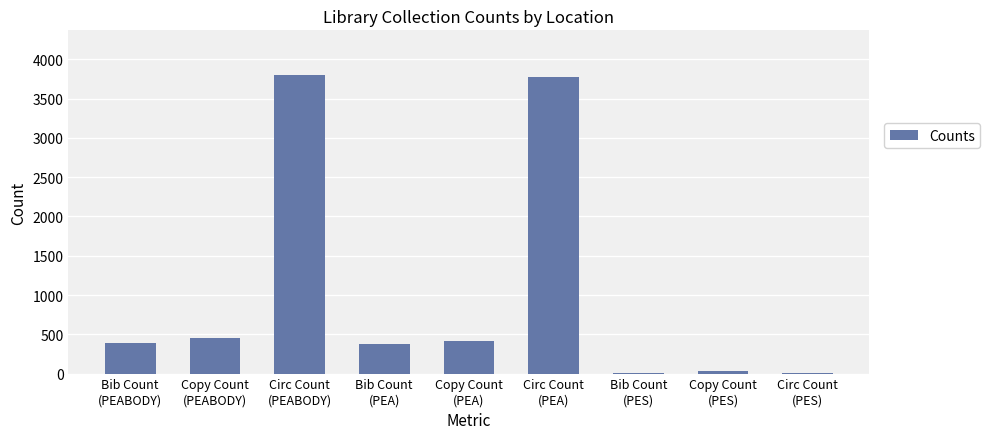

Approximately how many times larger is the value at Copy Count
(PEA) compared to Circ Count
(PEA)?

0.1